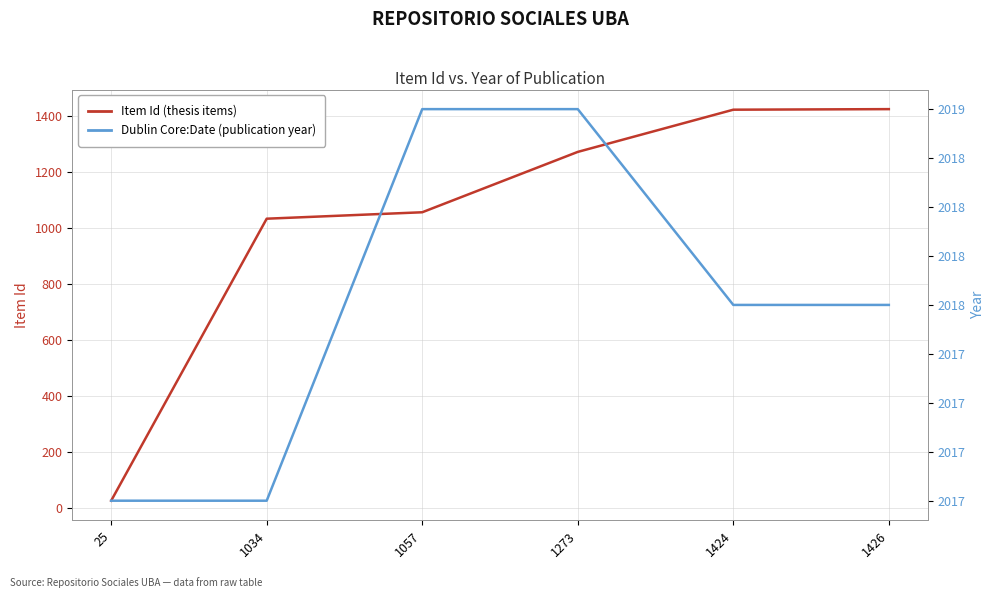

Reading left to right, extract all data points from this chart.

Item Id: 25=25	1034=1034	1057=1057	1273=1273	1424=1424	1426=1426
Dublin Core:Date (Year): 25=2017	1034=2017	1057=2019	1273=2019	1424=2018	1426=2018